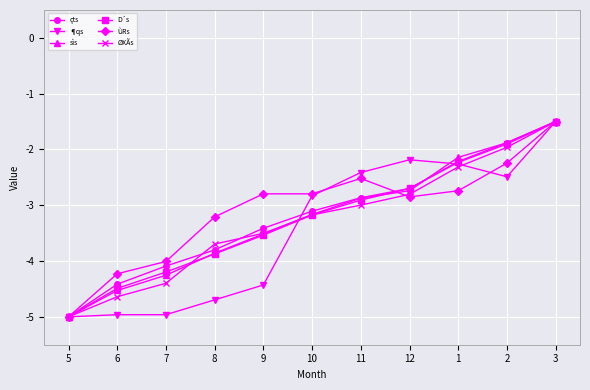

What is the difference between the maximum and minimum values in the ¶qs series?

3.5